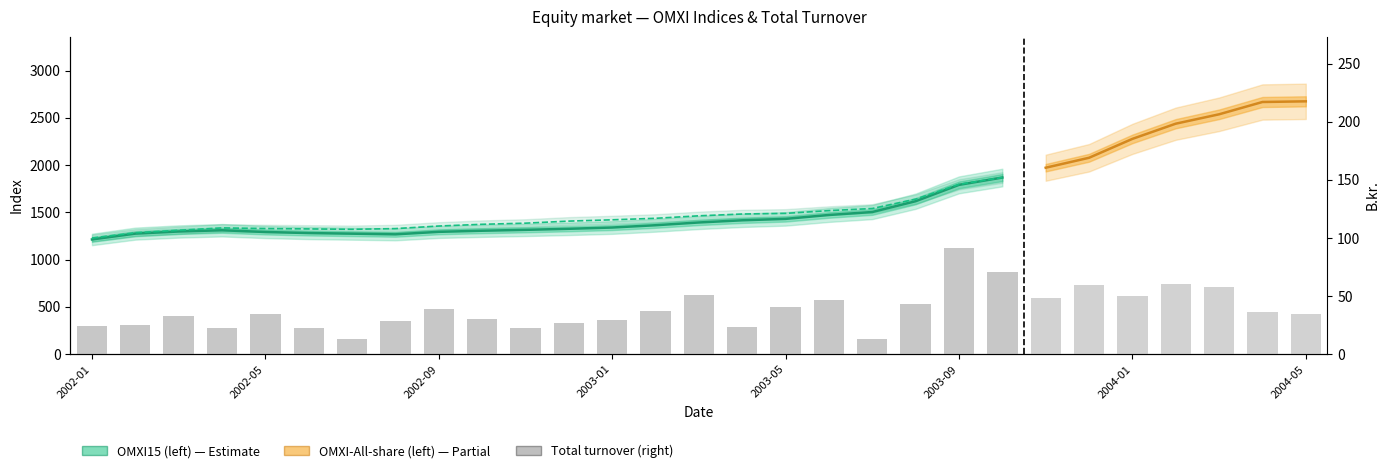

What is the difference between the maximum and minimum values?

77.8